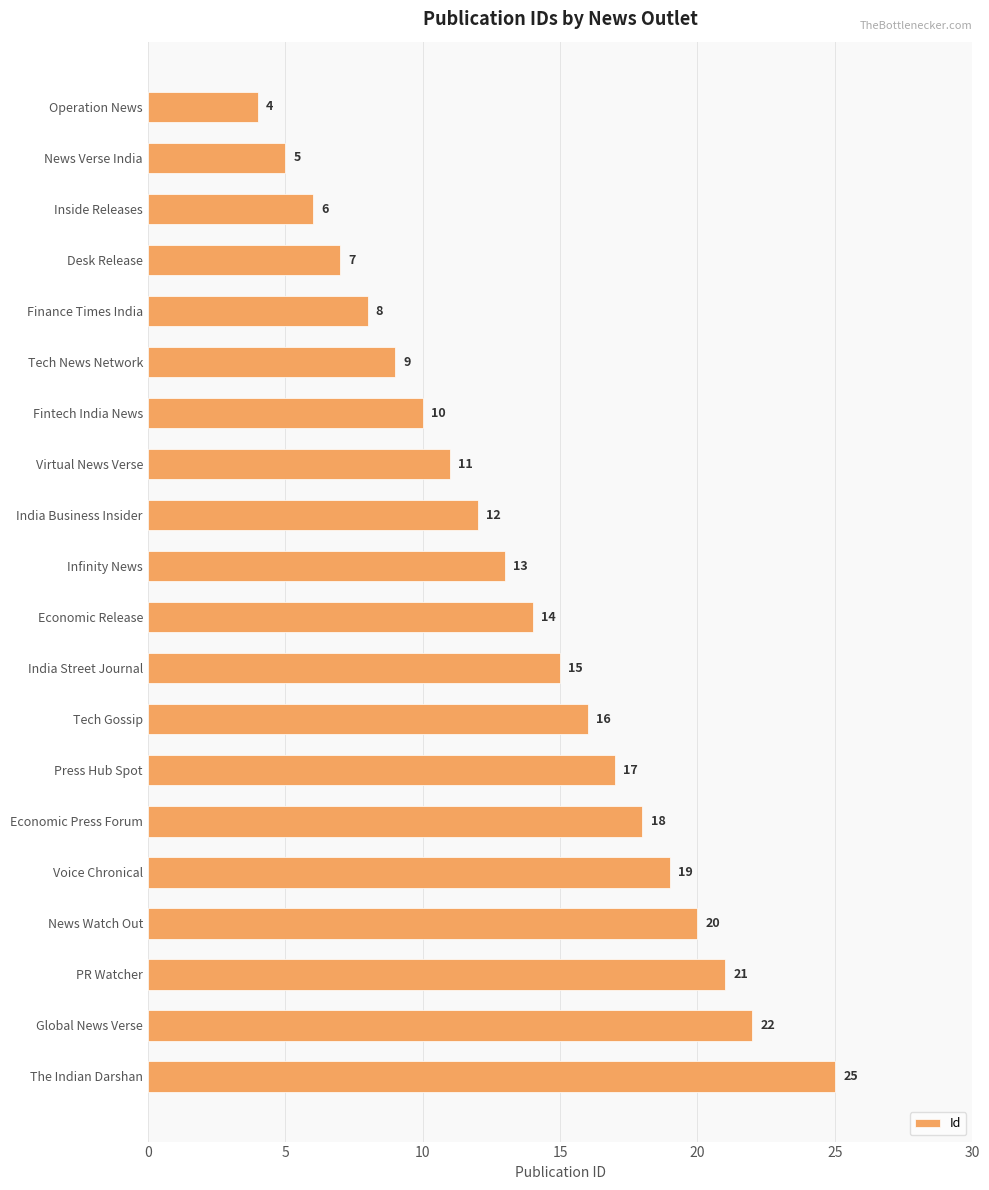

Where is the data nearest to the value 14?

Economic Release